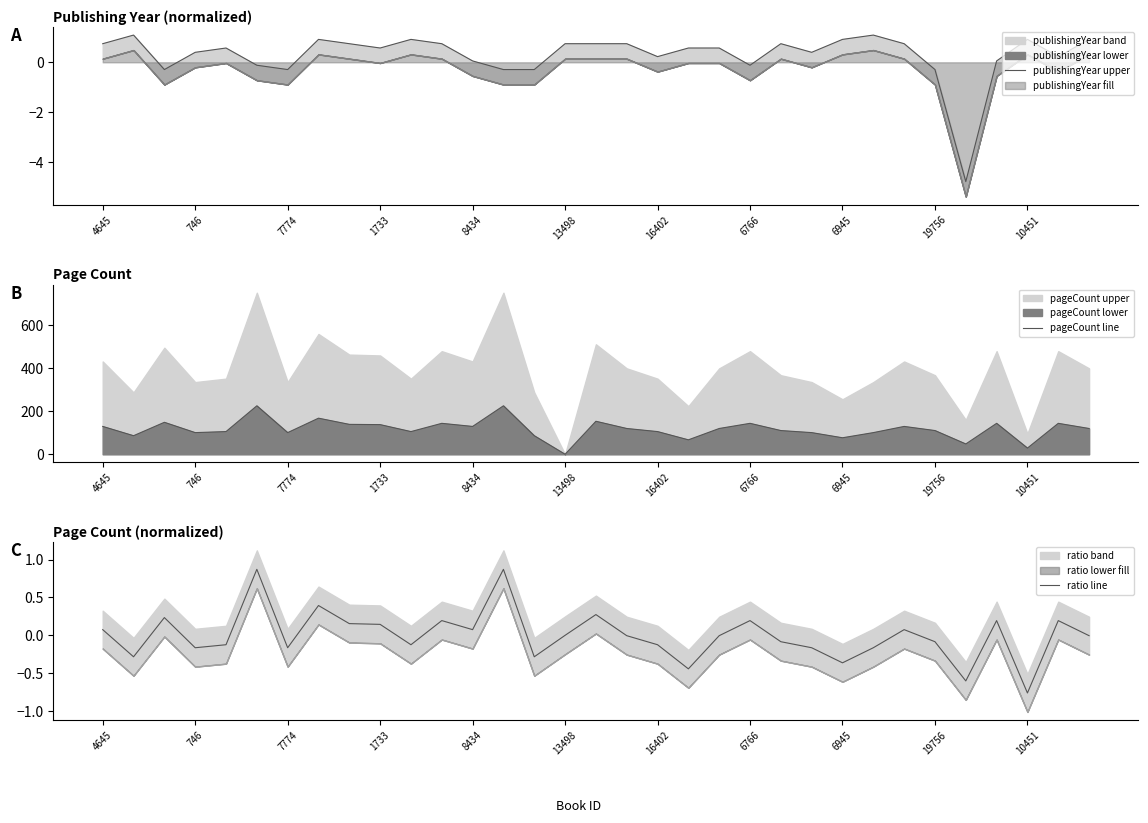

What value does the pageCount line series have at 13?

225.6